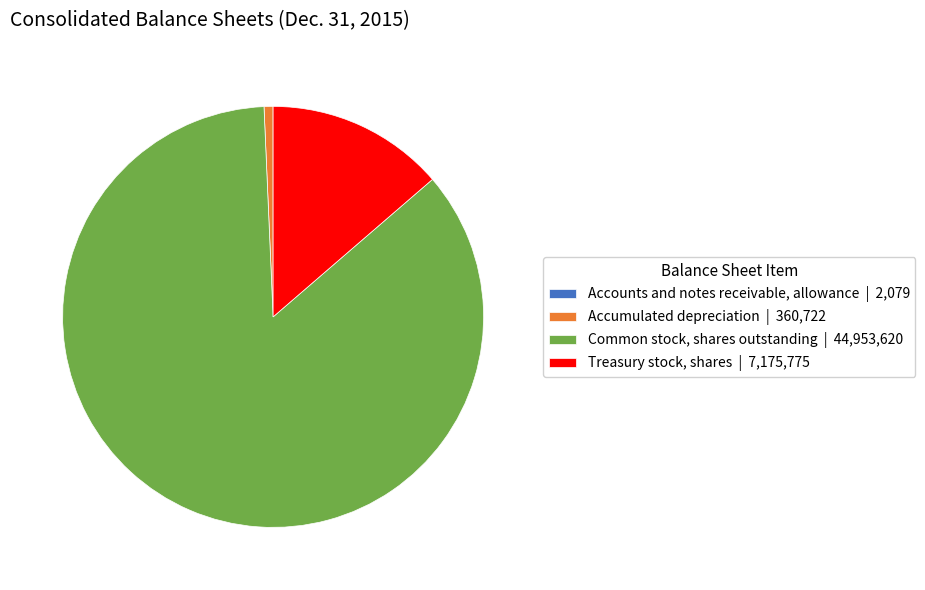

Which has a higher value, Treasury stock, shares | 7,175,775 or Accumulated depreciation | 360,722?

Treasury stock, shares | 7,175,775